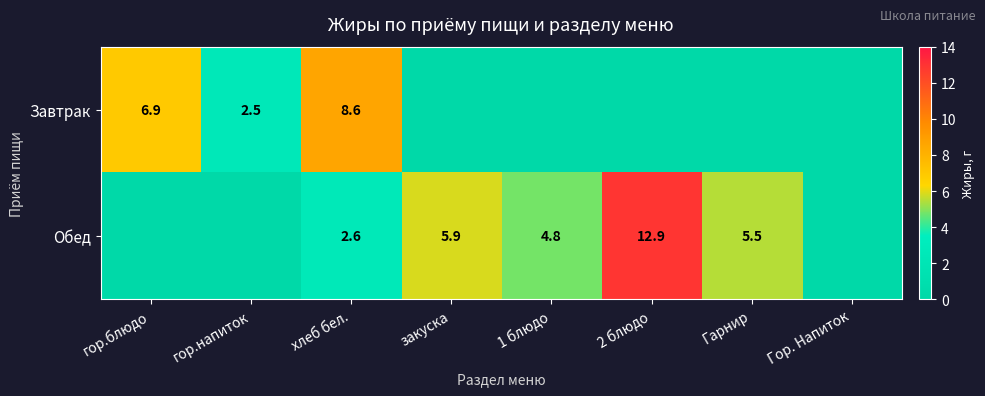

Rank the series at хлеб бел. from lowest to highest value.

Обед, Завтрак